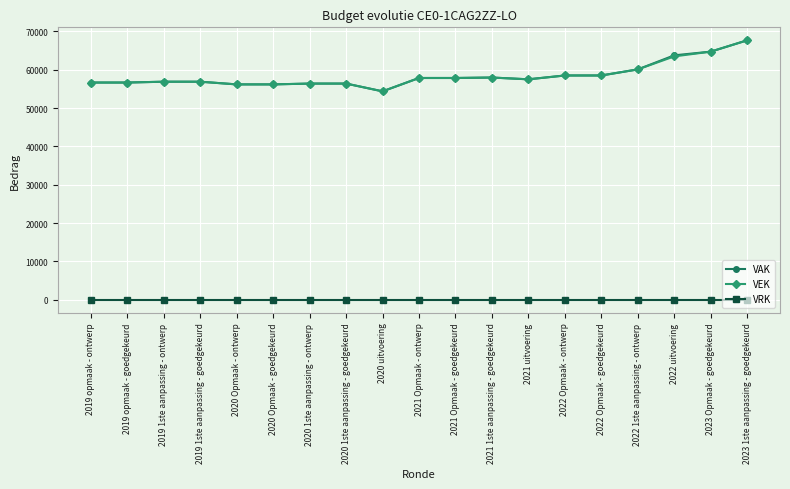

Between 2019 1ste aanpassing - ontwerp and 2020 uitvoering, which series saw the biggest shift?

VEK